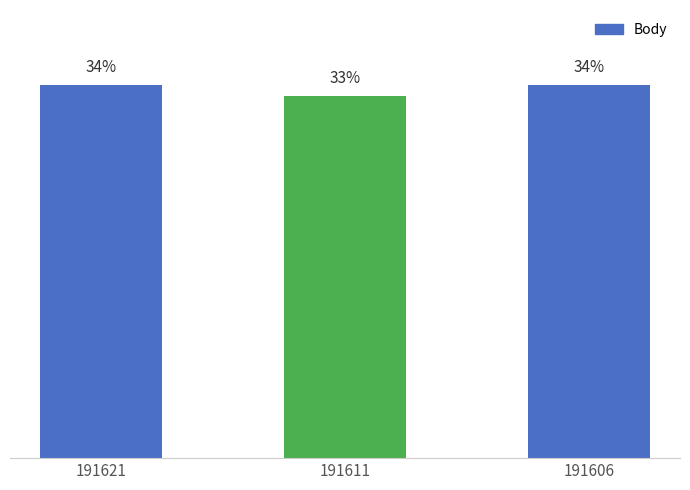

Reading right to left, extract all data points from this chart.

34	33	34